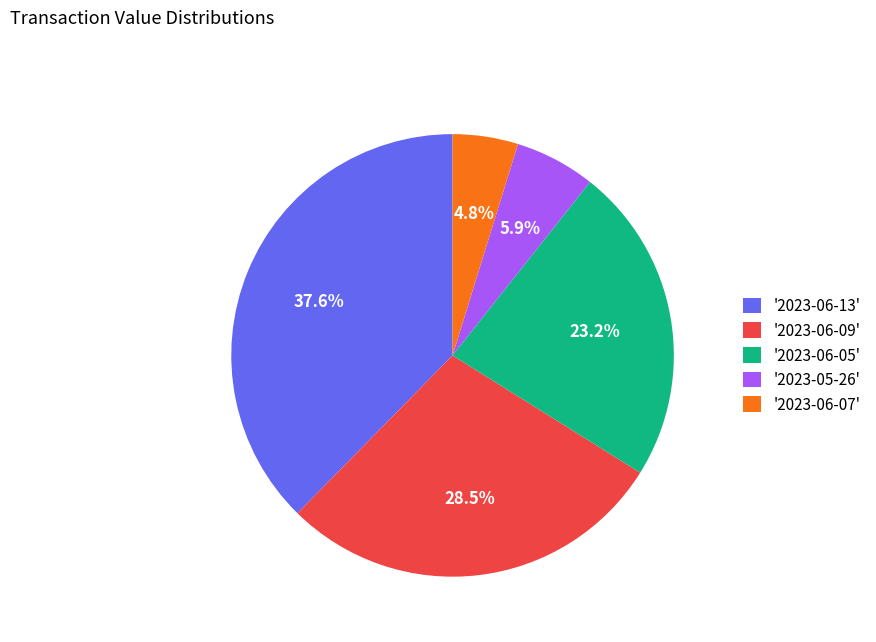

Does any single category account for the majority?

No